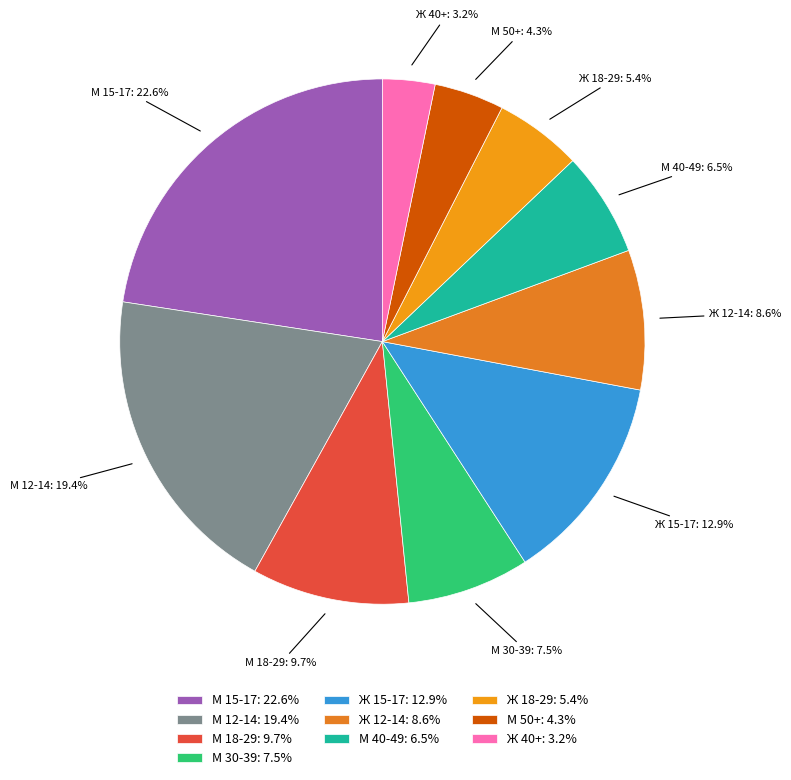

To the nearest percent, what is the difference between the largest and smallest slice percentages?

19%